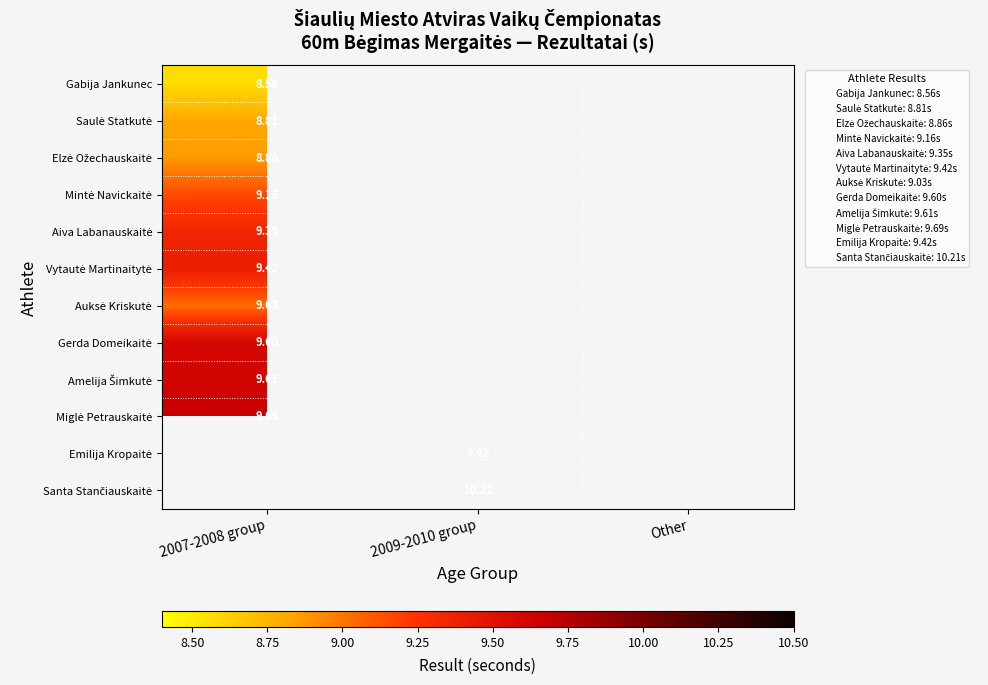

What is the maximum value for Saulė Statkutė?

8.8